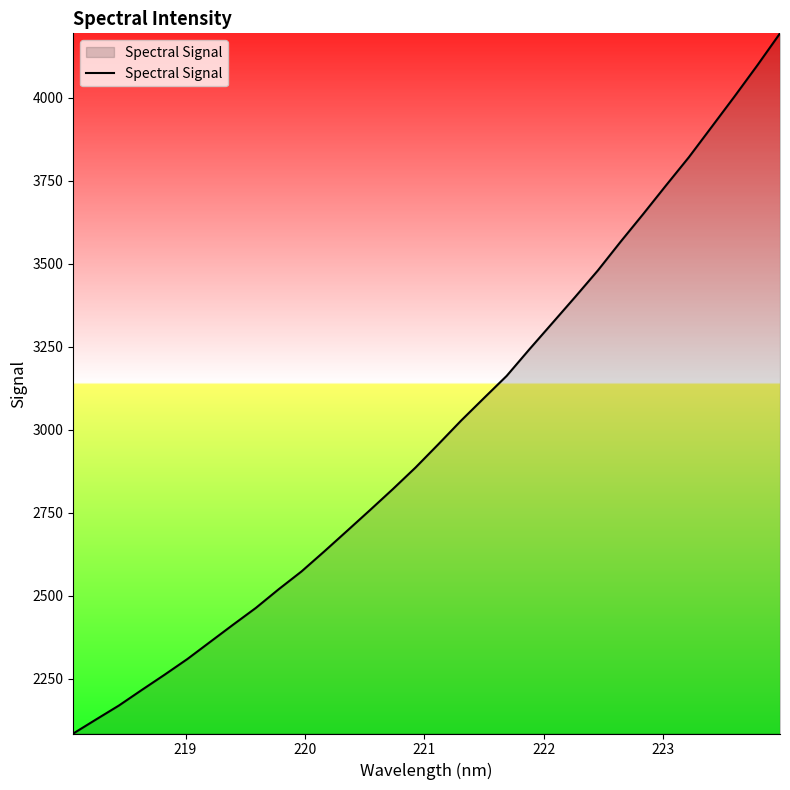

What is the maximum value shown in the chart?

4193.4